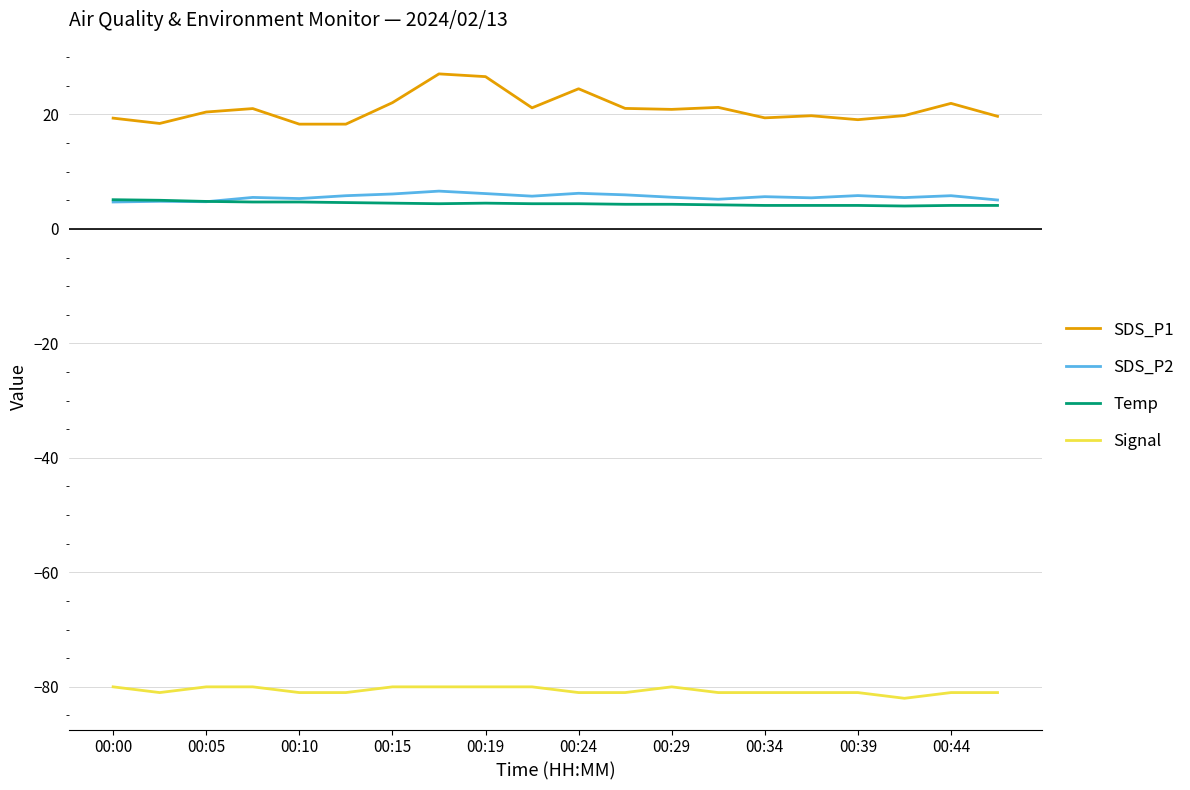

What is the minimum value shown in the chart?

-82.0